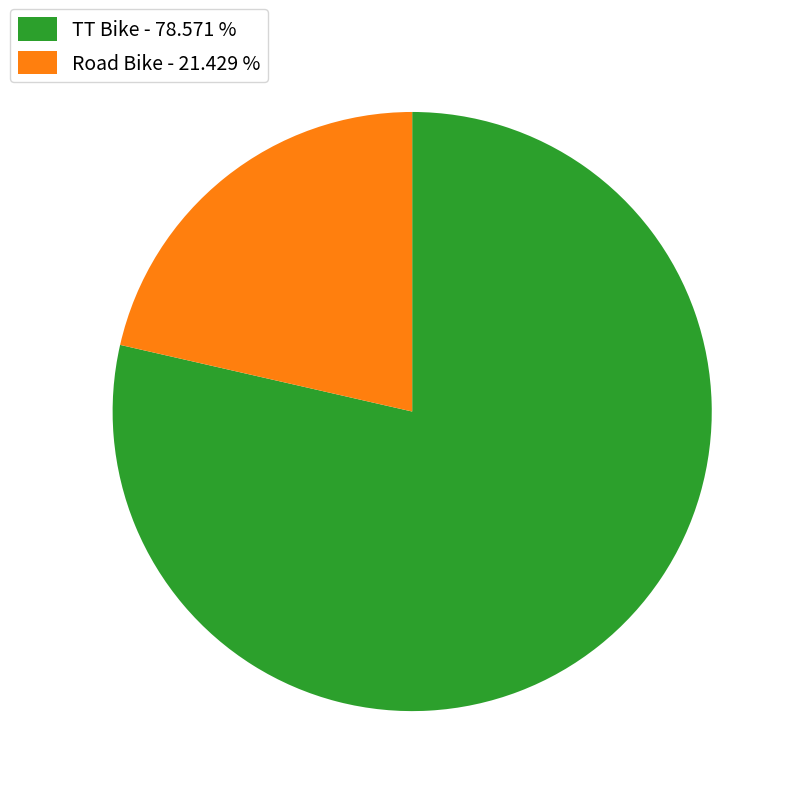

The Road Bike slice represents 35% of the pie. True or false?

False